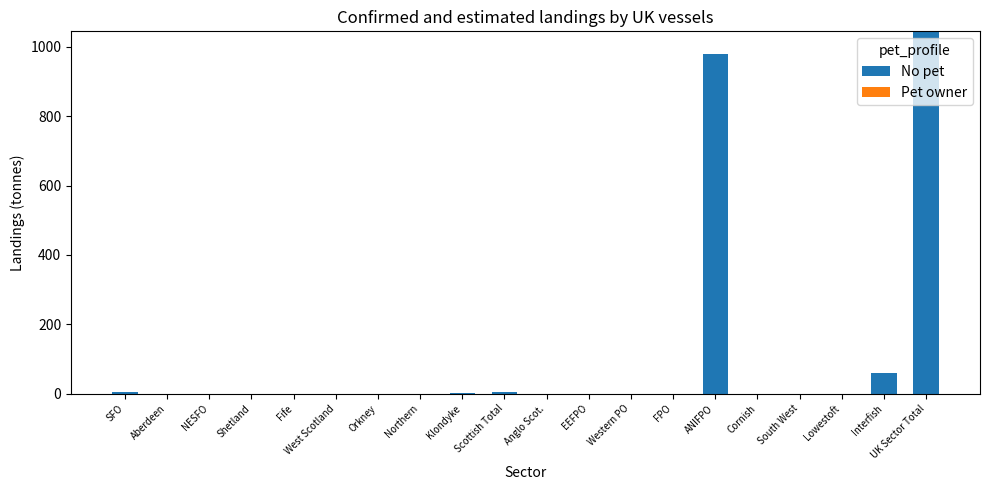

At which category does the chart reach its peak across all series?

UK Sector Total